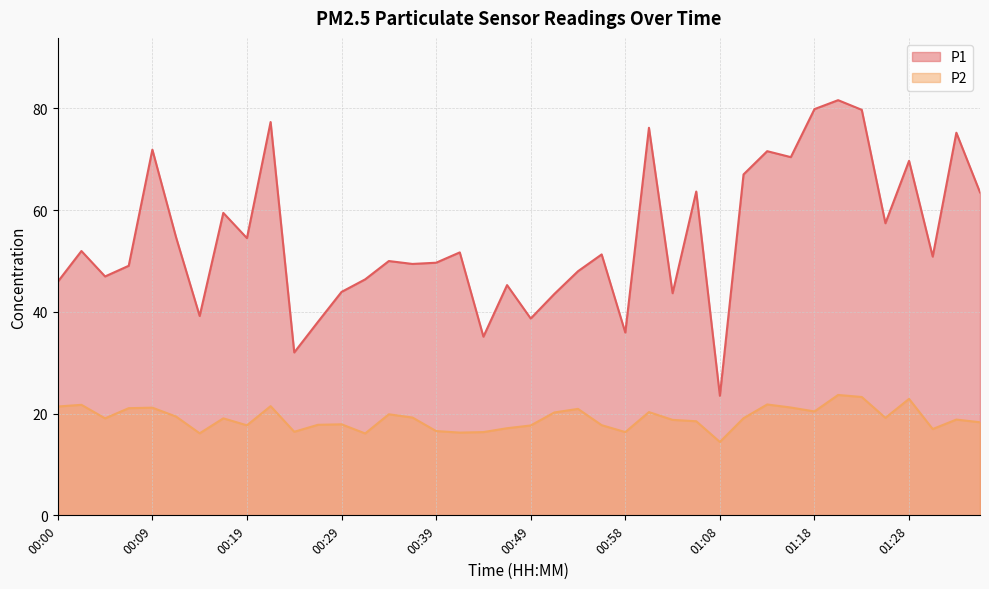

In P1, how many points are higher than both neighbors (excluding endpoints)?

14